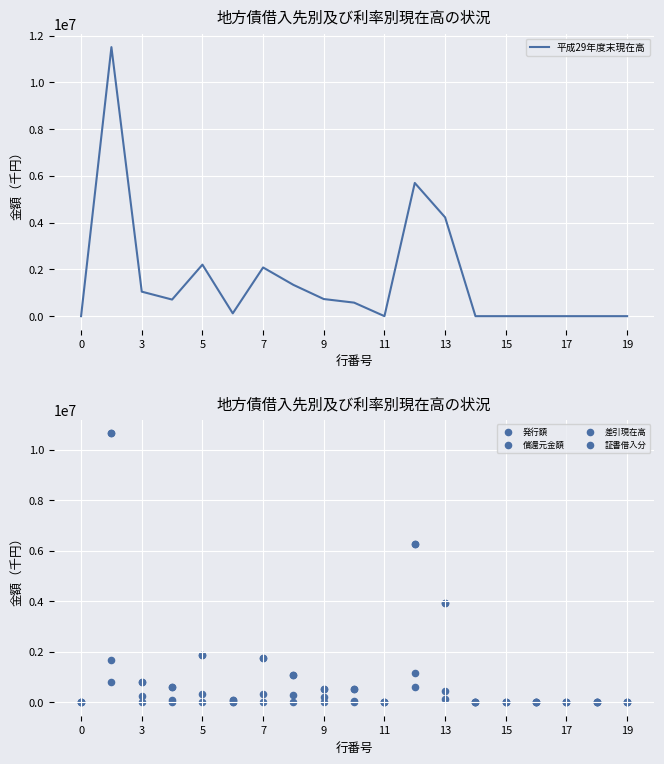

Which series has the largest total across all categories?

平成29年度末現在高